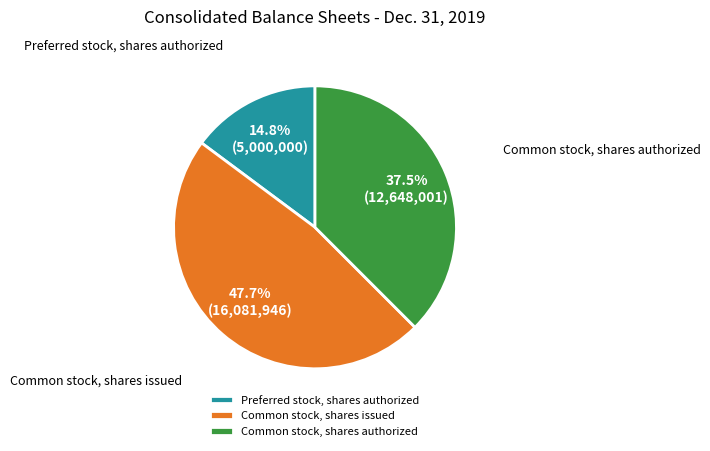

Combined, what portion of the pie is Preferred stock, shares authorized and Common stock, shares issued?

62.5%